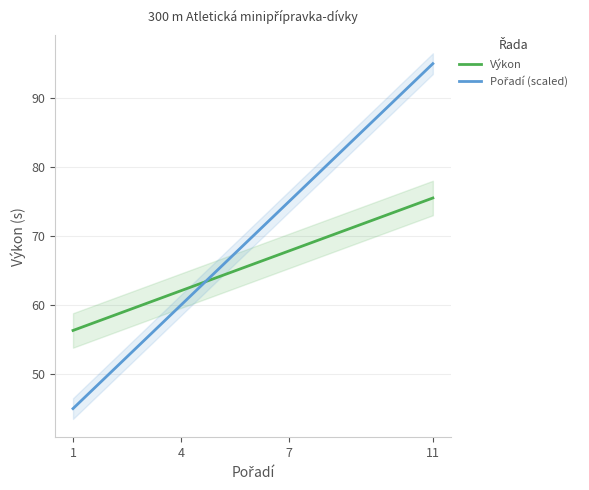

Count the number of data series in this chart.

2